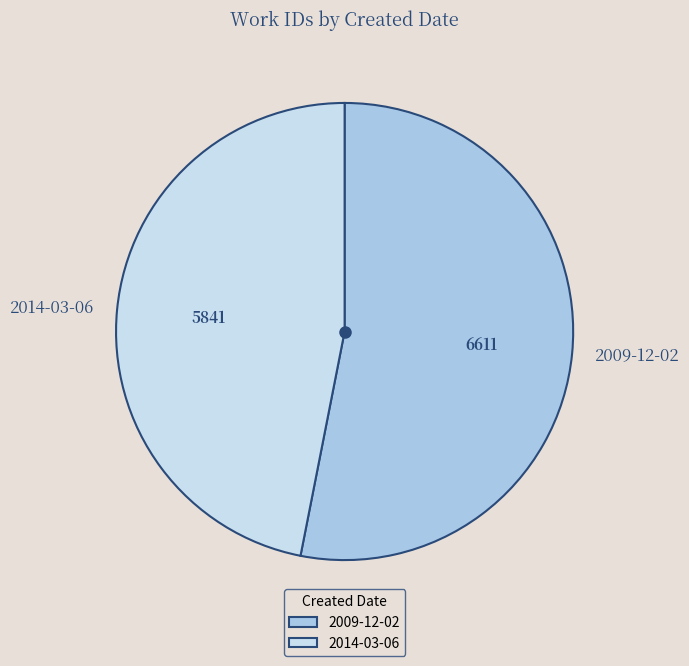

Between 2009-12-02 and 2014-03-06, which is larger?

2009-12-02